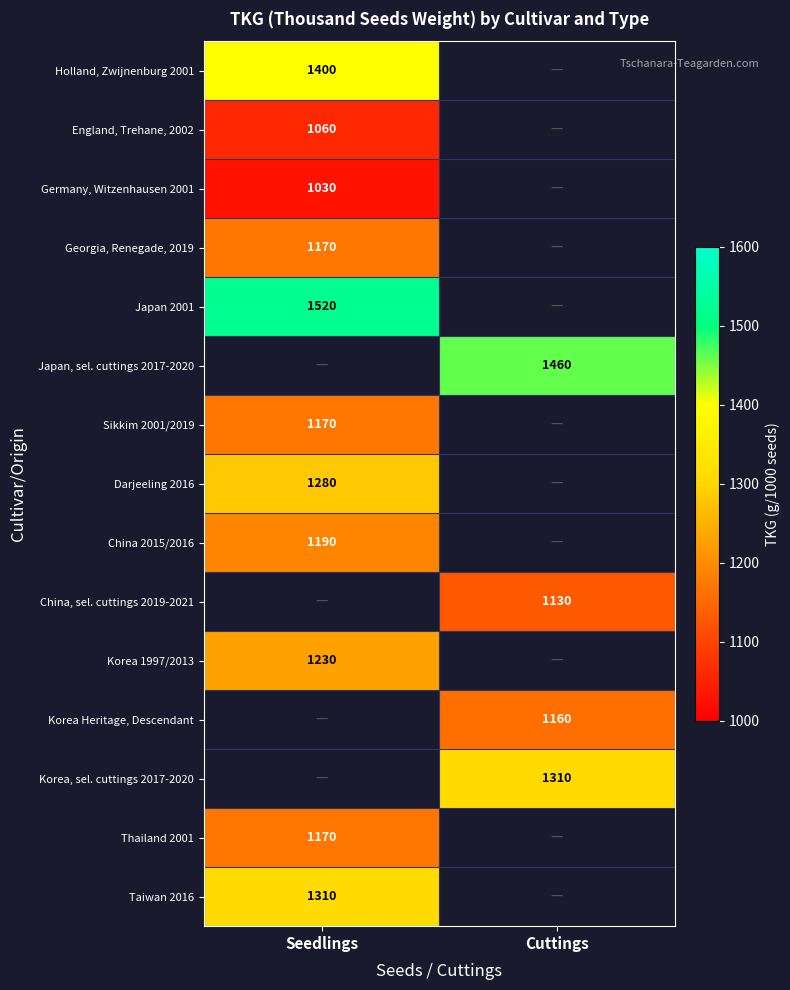

The value of Japan, sel. cuttings 2017-2020 at Cuttings is 1460. True or false?

True